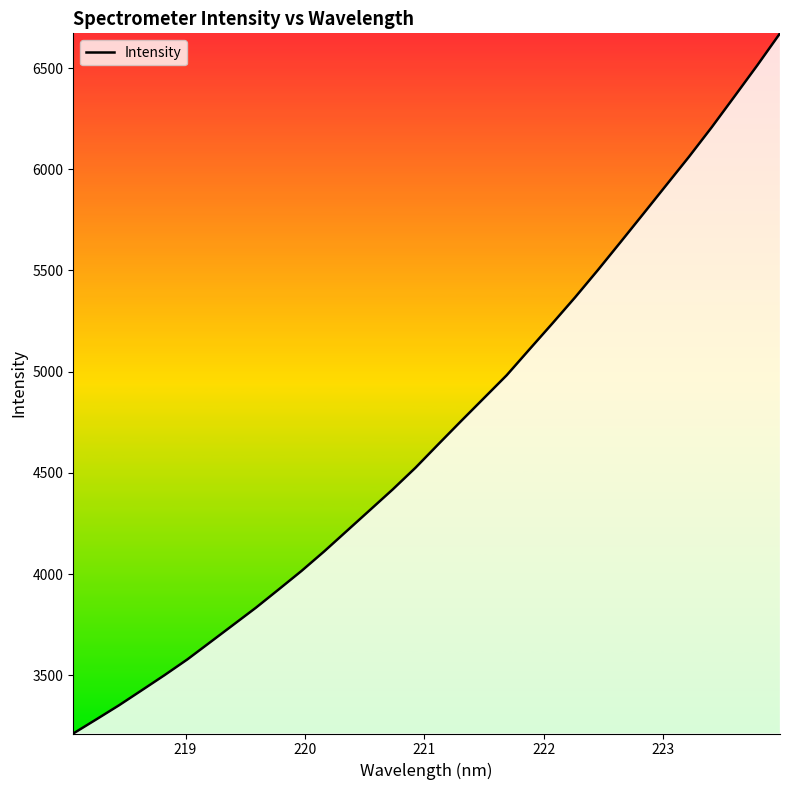

What is the minimum value shown in the chart?

3213.1